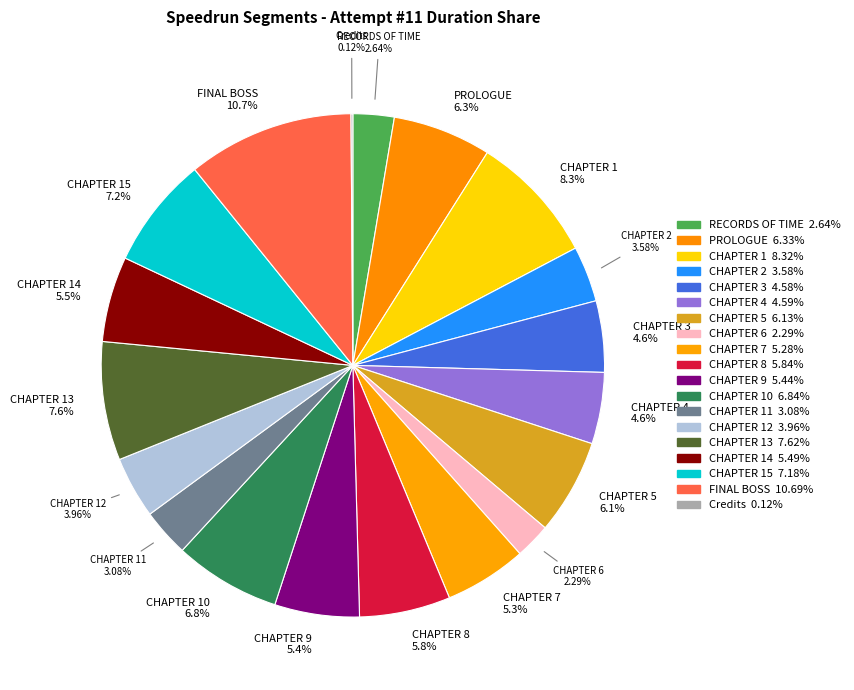

Which category has the smallest portion of the pie?

Credits